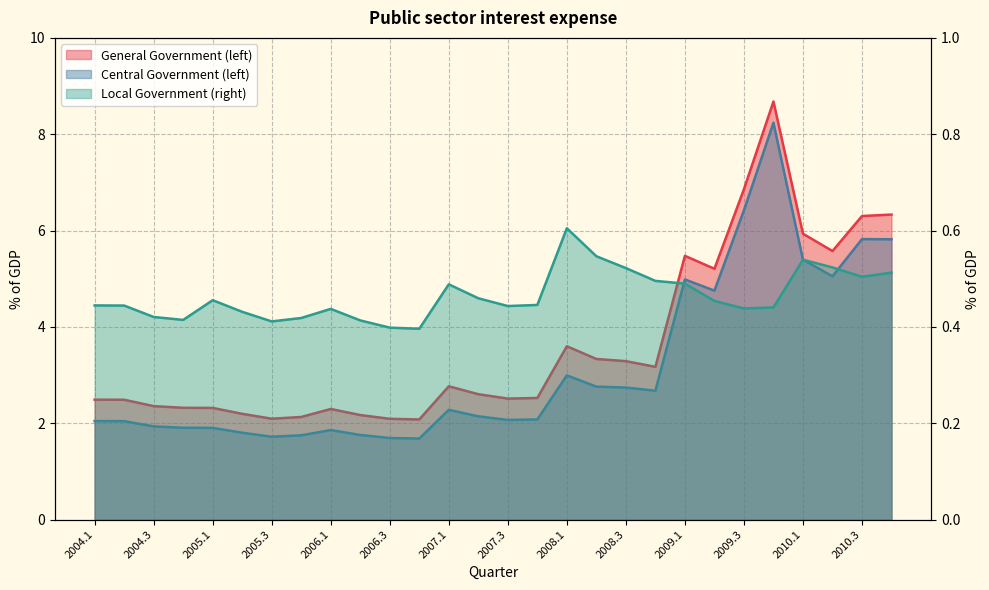

What is the smallest value displayed?

0.4